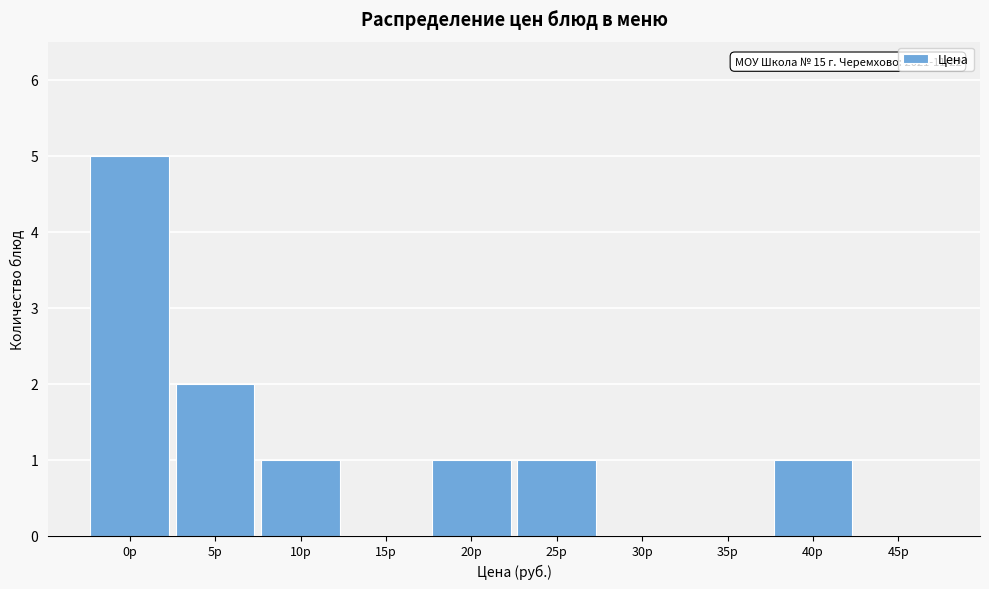

Reading left to right, what are all the values shown in this chart?

0р=5	5р=2	10р=1	15р=0	20р=1	25р=1	30р=0	35р=0	40р=1	45р=0